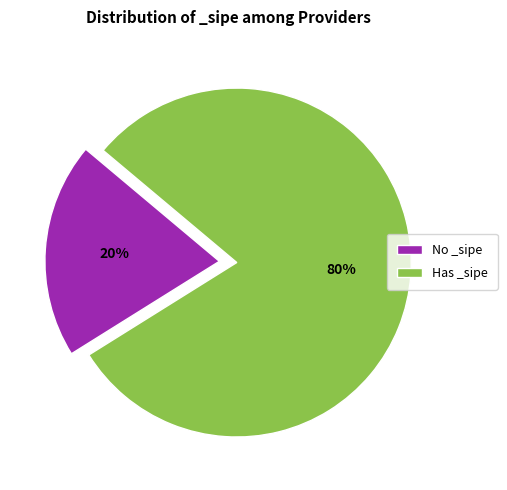

The No _sipe slice represents 26% of the pie. True or false?

False